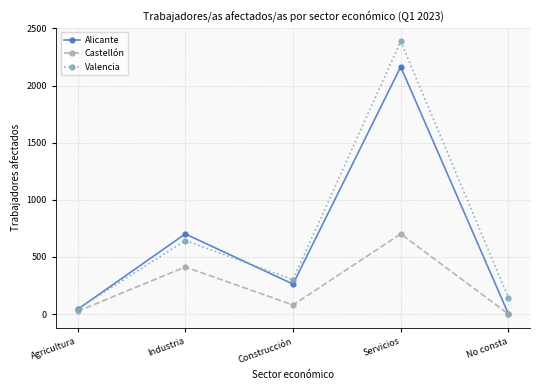

What position from the right is Industria?

4